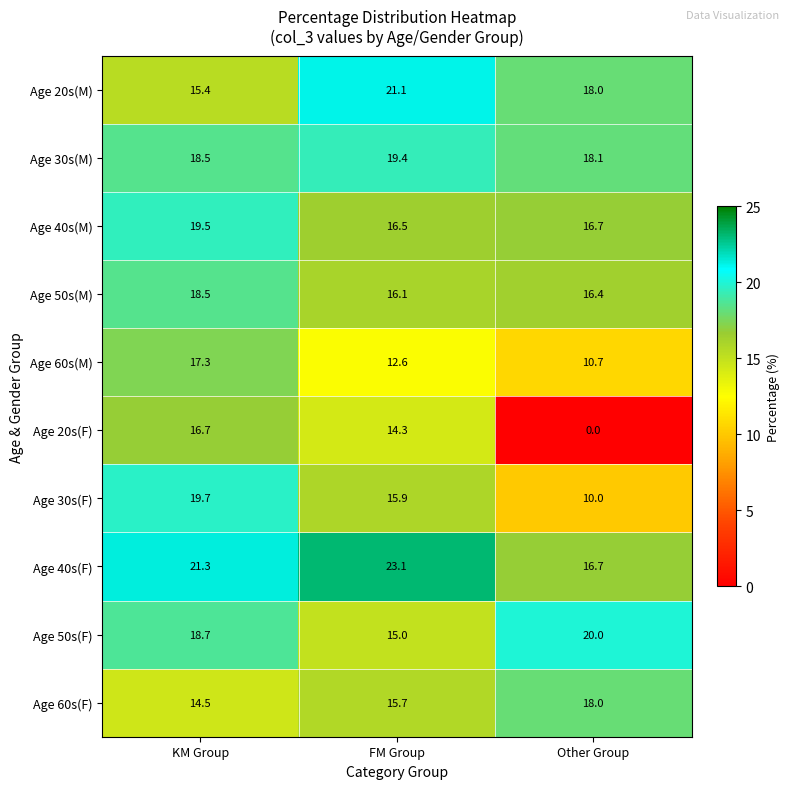

The Age 40s(F) series shows 21.3 at KM Group. True or false?

True